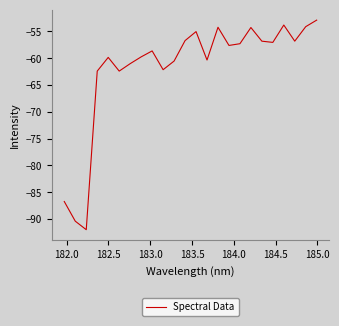

What is the greatest value displayed?

-52.9